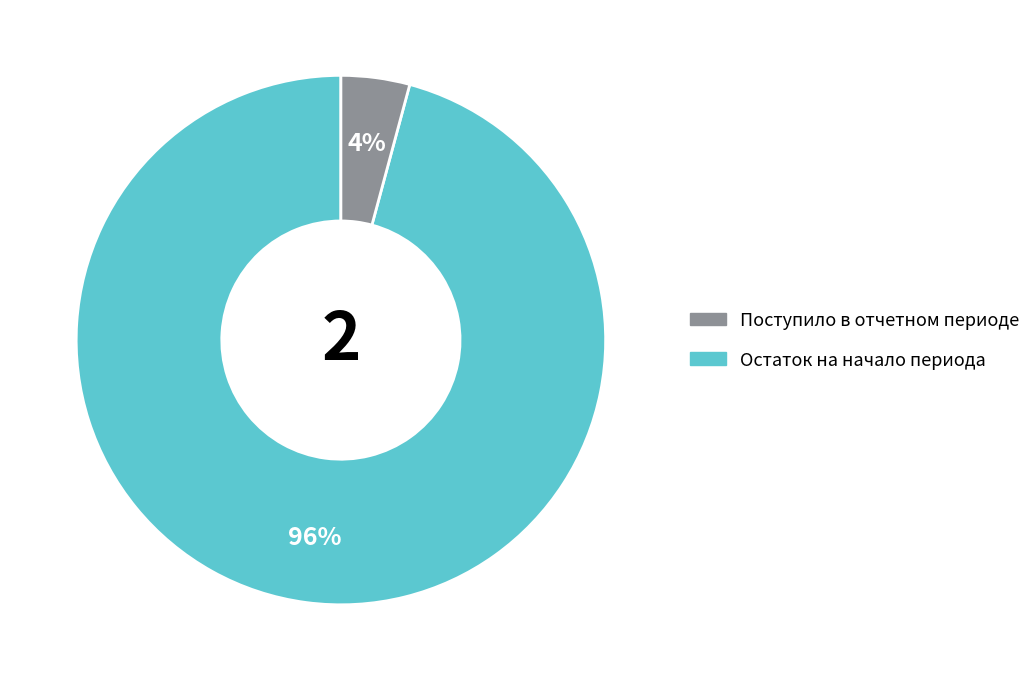

Is there any slice that represents more than half of the pie?

Yes